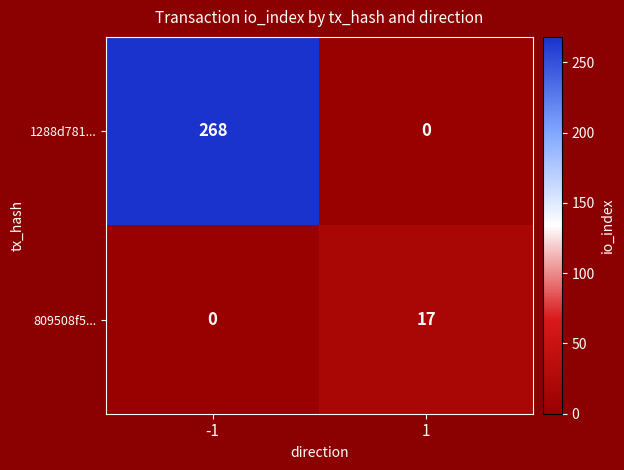

What is the average value of the 1288d781... series?

134